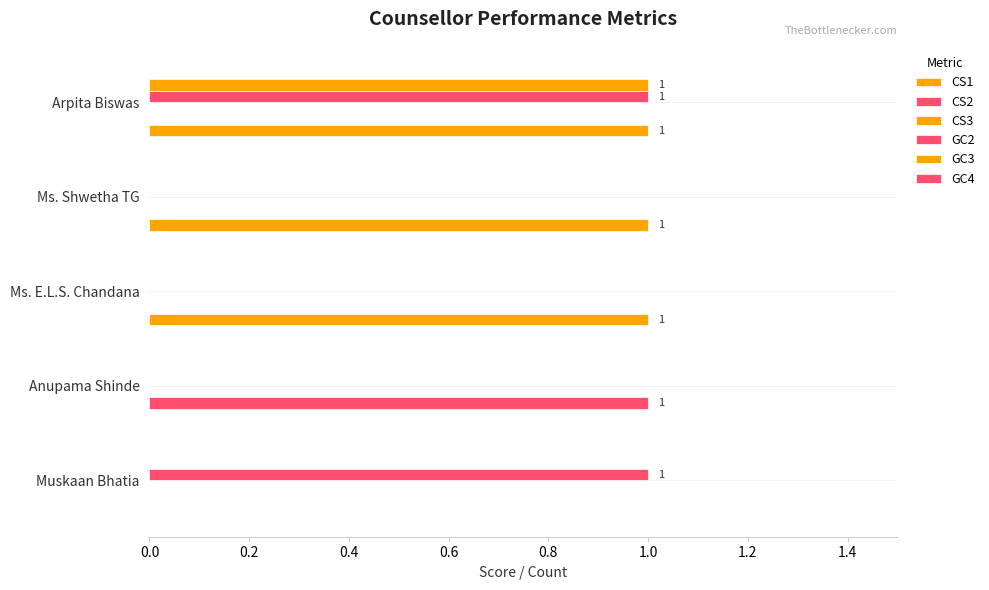

How many categories are shown in the chart?

5